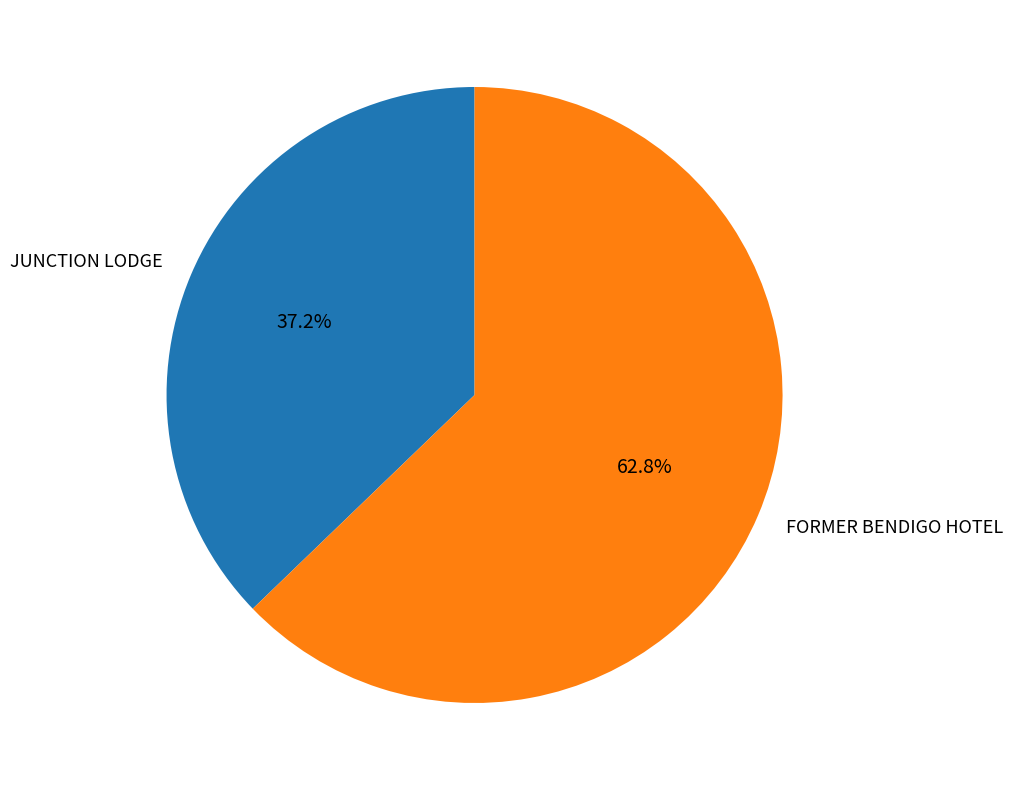

Is it true that JUNCTION LODGE is 32% of the pie?

False